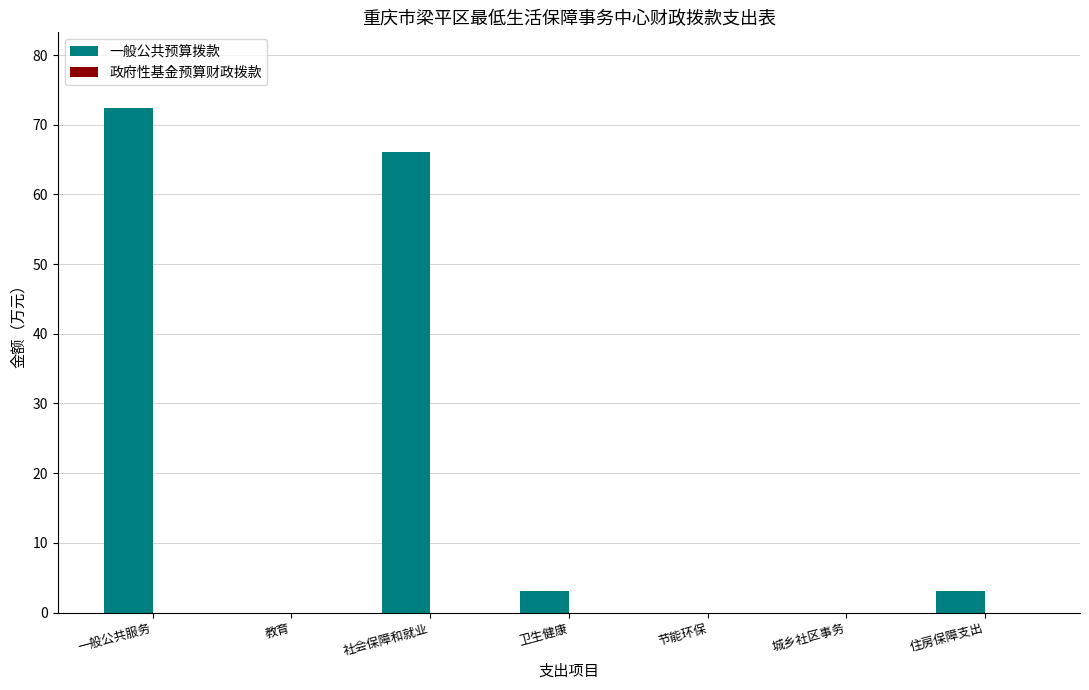

Approximately how many times larger is the value at 社会保障和就业 compared to 卫生健康?

21.1